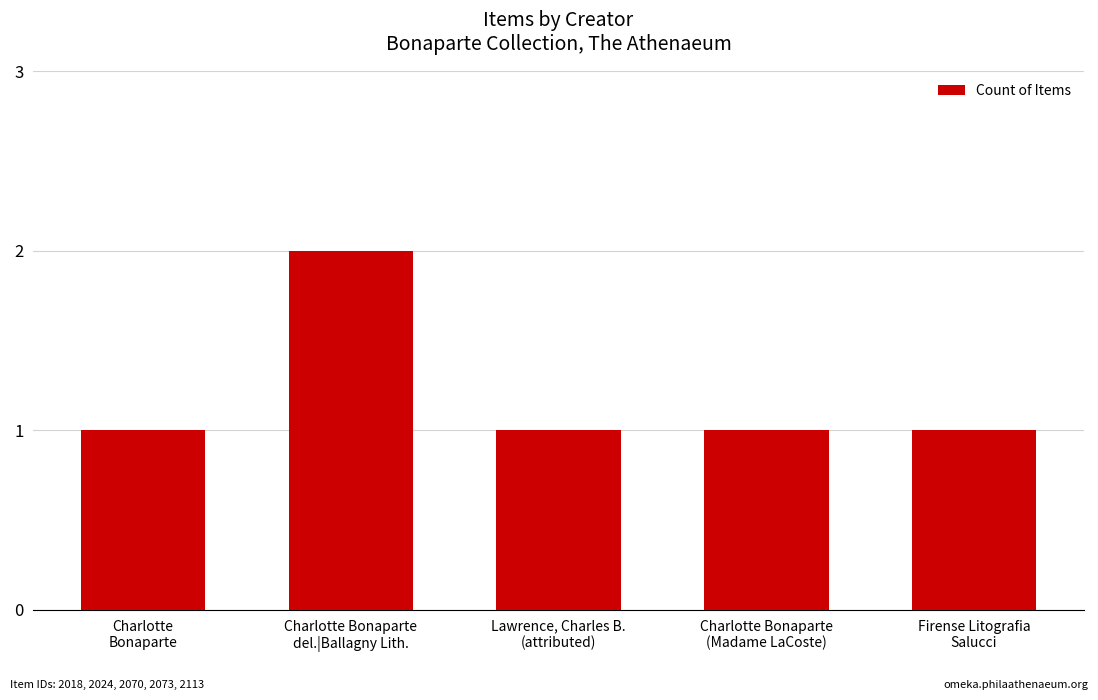

What is the ratio of the value at Charlotte
Bonaparte to the value at Firense Litografia
Salucci?

1.0